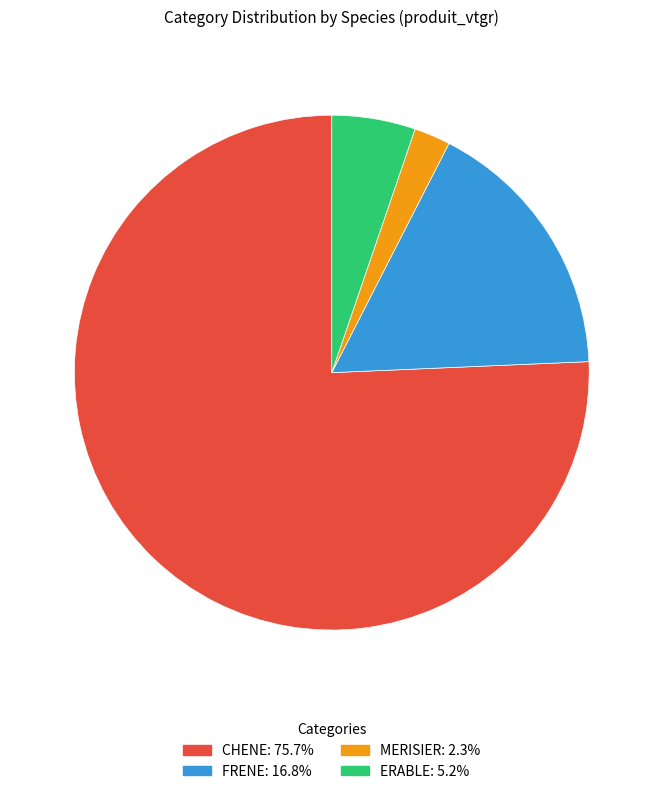

What is the smallest slice in the pie chart?

MERISIER